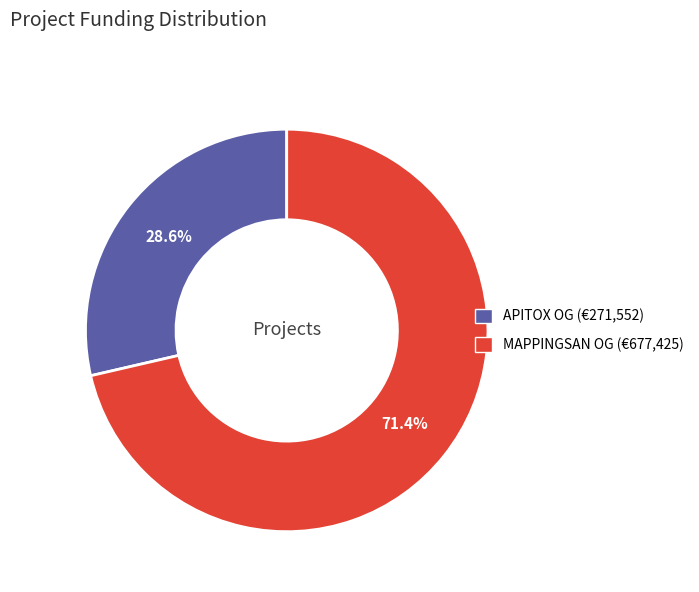

Does any single category account for the majority?

Yes